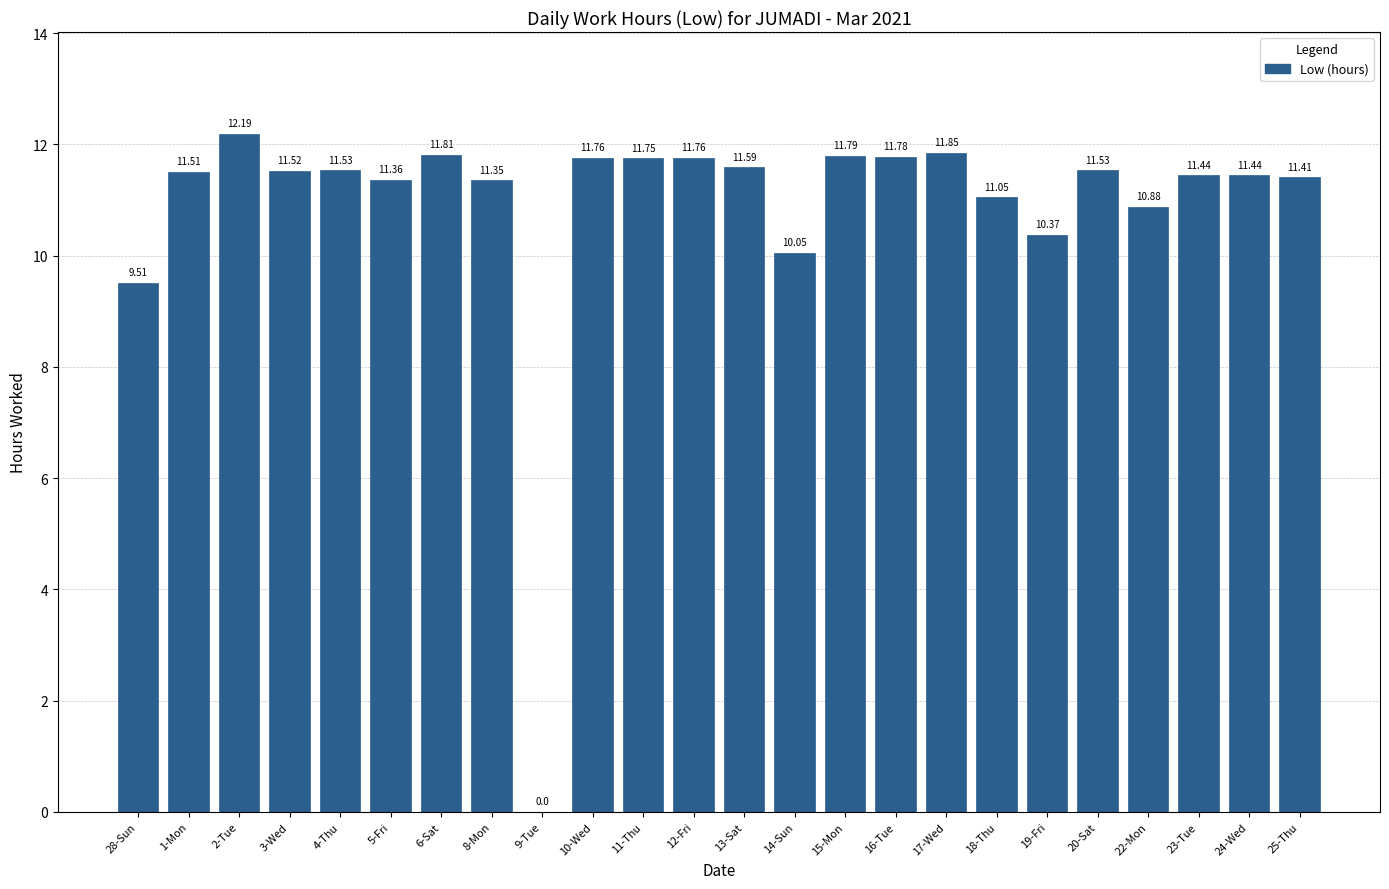

What is the approximate value at 4-Thu?

11.5